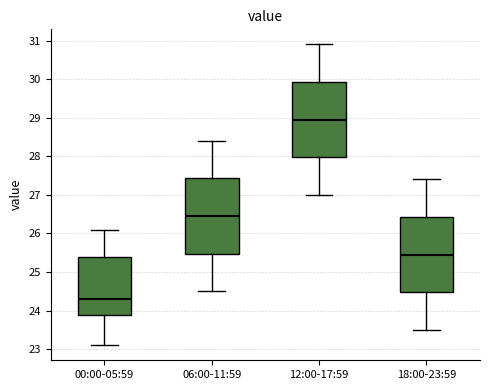

Which box's median line is the lowest?

00:00-05:59